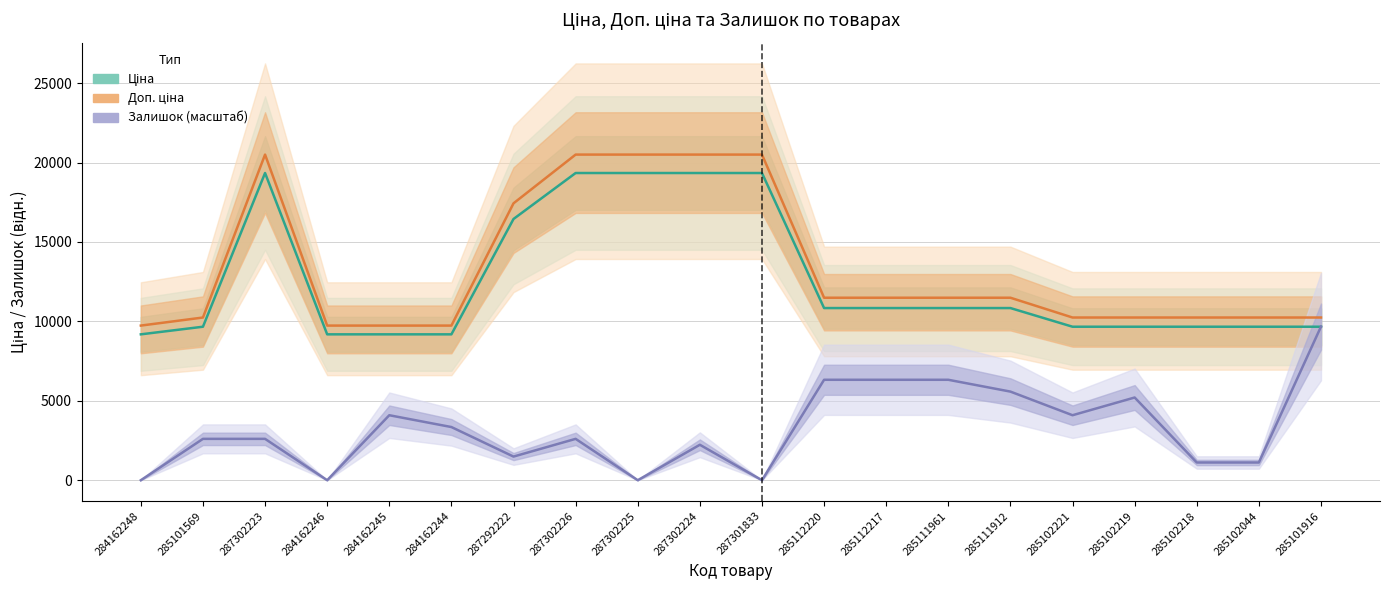

At which category does the chart reach its peak across all series?

287302223